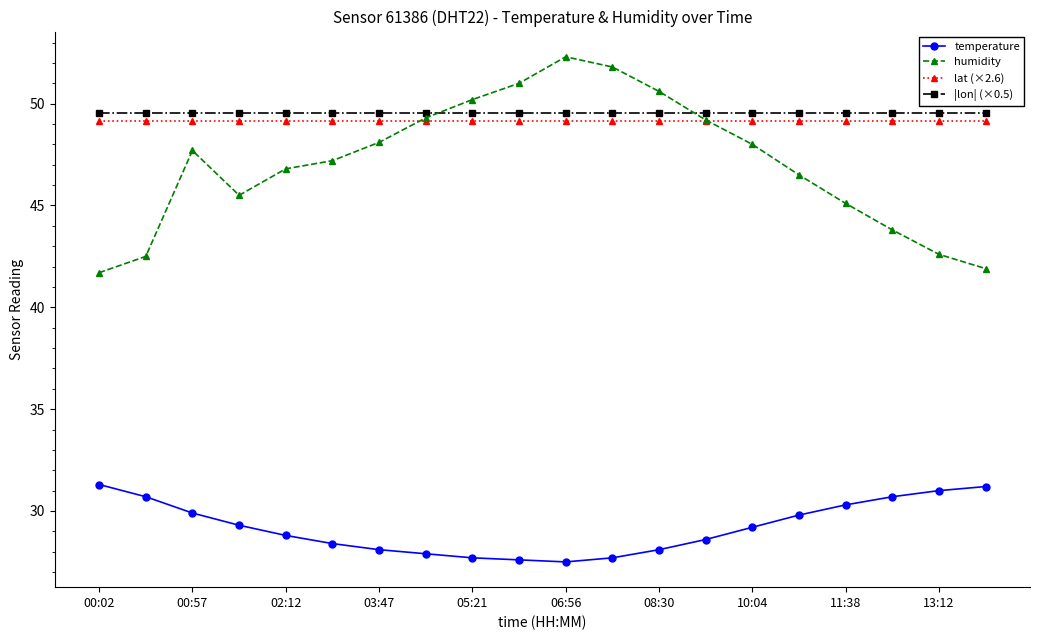

What is the minimum value for temperature?

27.5